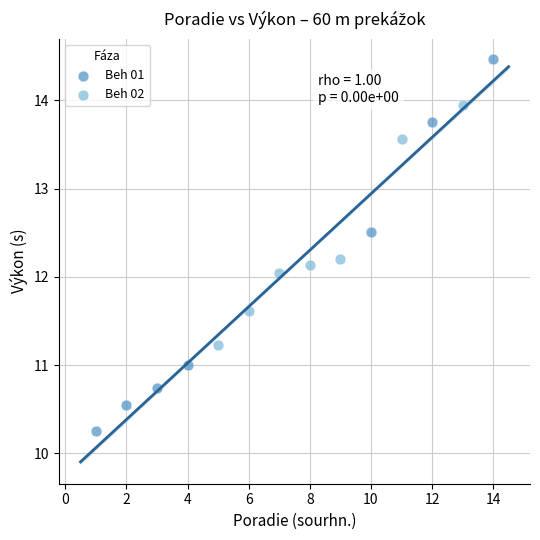

Which series reaches the minimum Y coordinate?

Beh 01